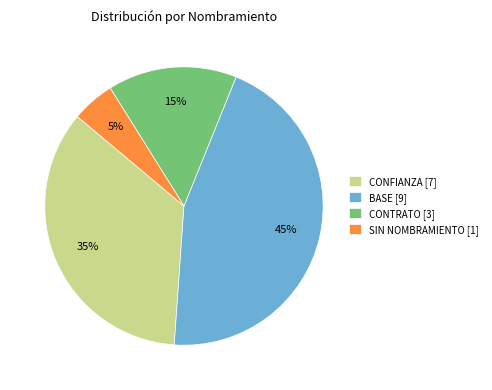

The SIN NOMBRAMIENTO slice represents 5% of the pie. True or false?

True